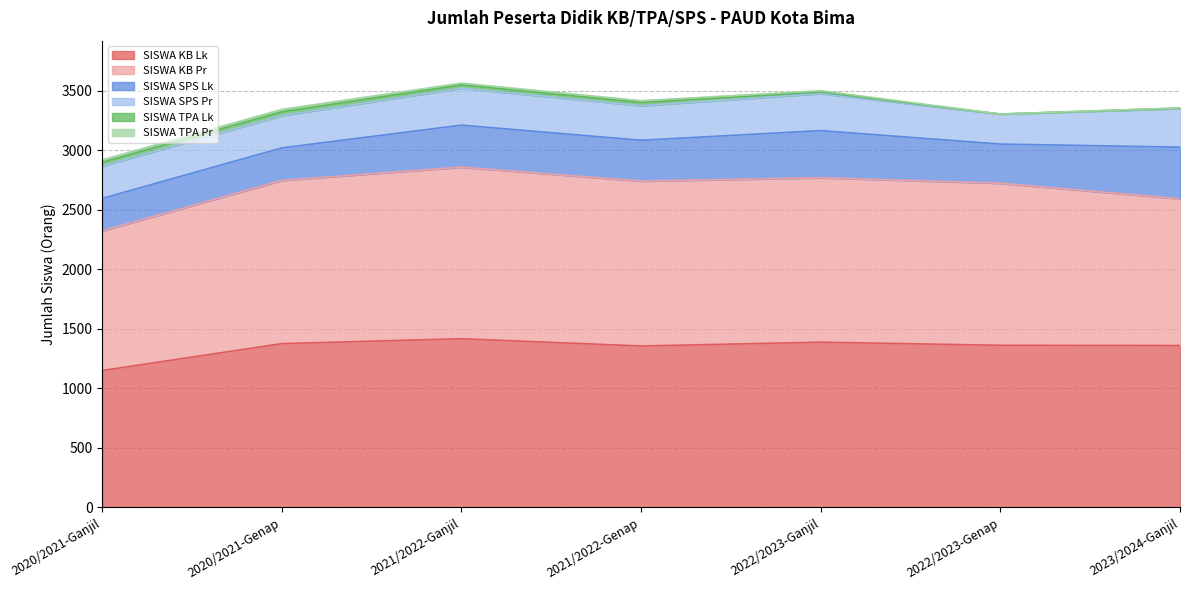

At 2020/2021-Genap, list the series in order from largest to smallest.

SISWA KB Lk, SISWA KB Pr, SISWA SPS Lk, SISWA SPS Pr, SISWA TPA Lk, SISWA TPA Pr